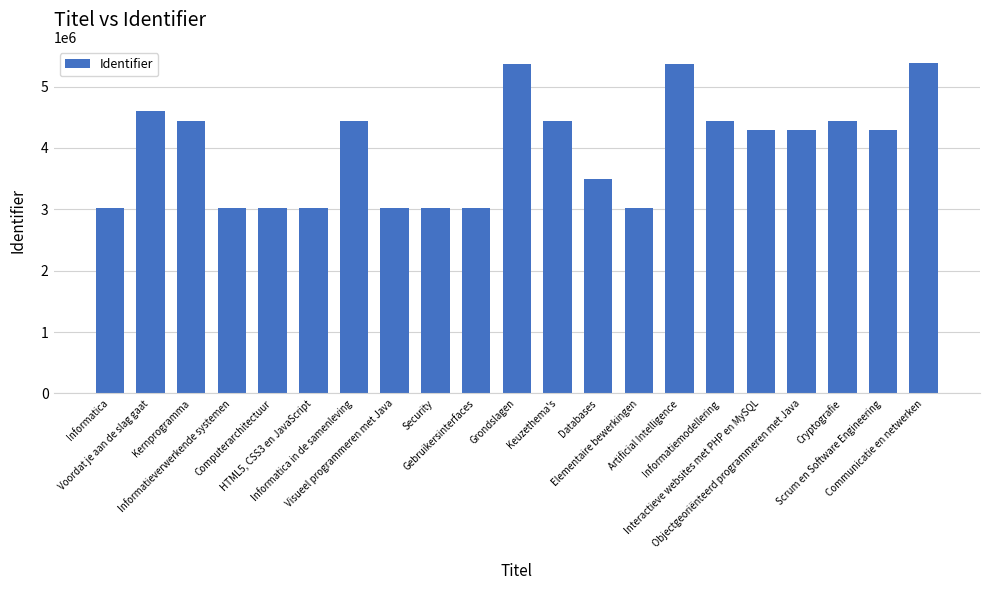

Between Informatieverwerkende systemen and Communicatie en netwerken, which is larger?

Communicatie en netwerken